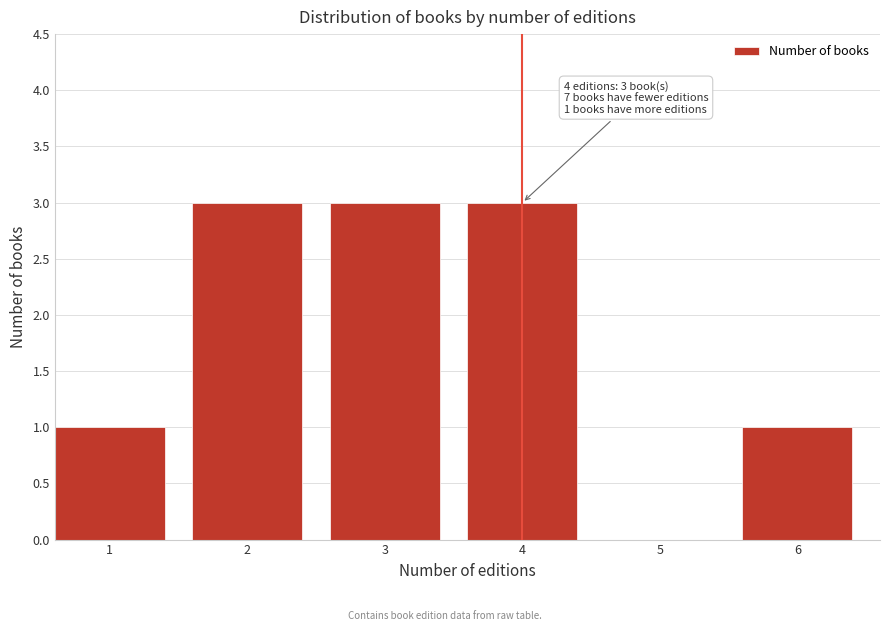

Reading left to right, list all the values displayed in this chart.

1=1	2=3	3=3	4=3	5=0	6=1